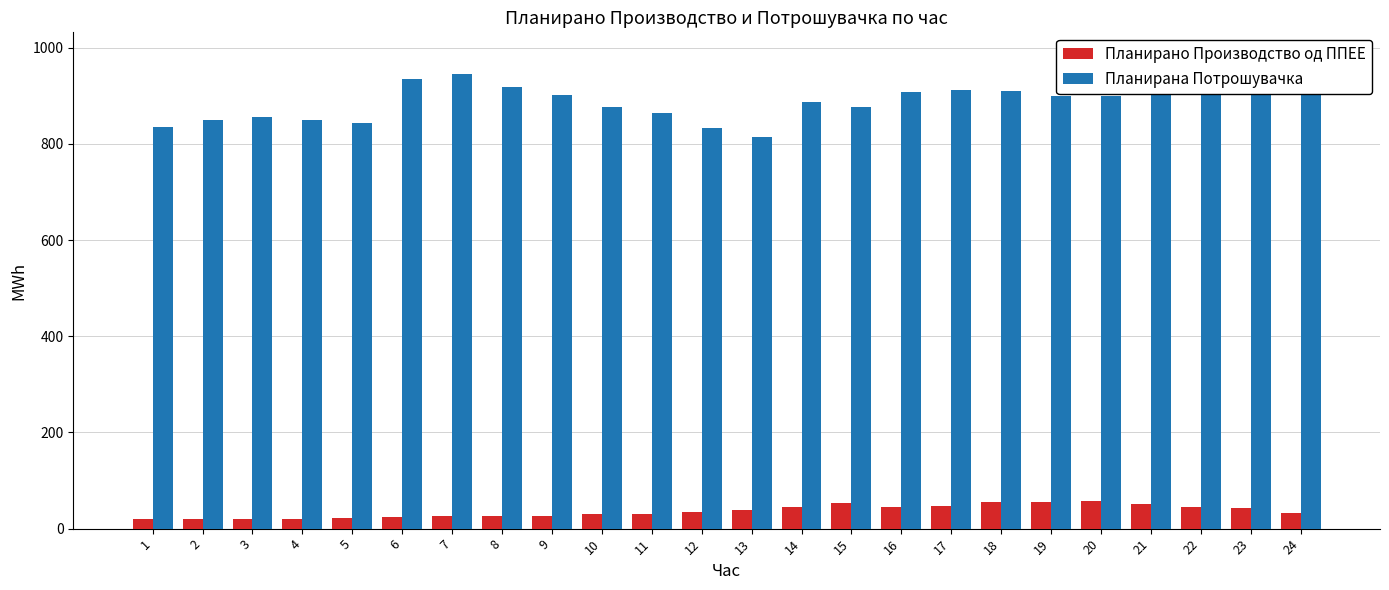

At which label is Планирана Потрошувачка closest to 898?

20